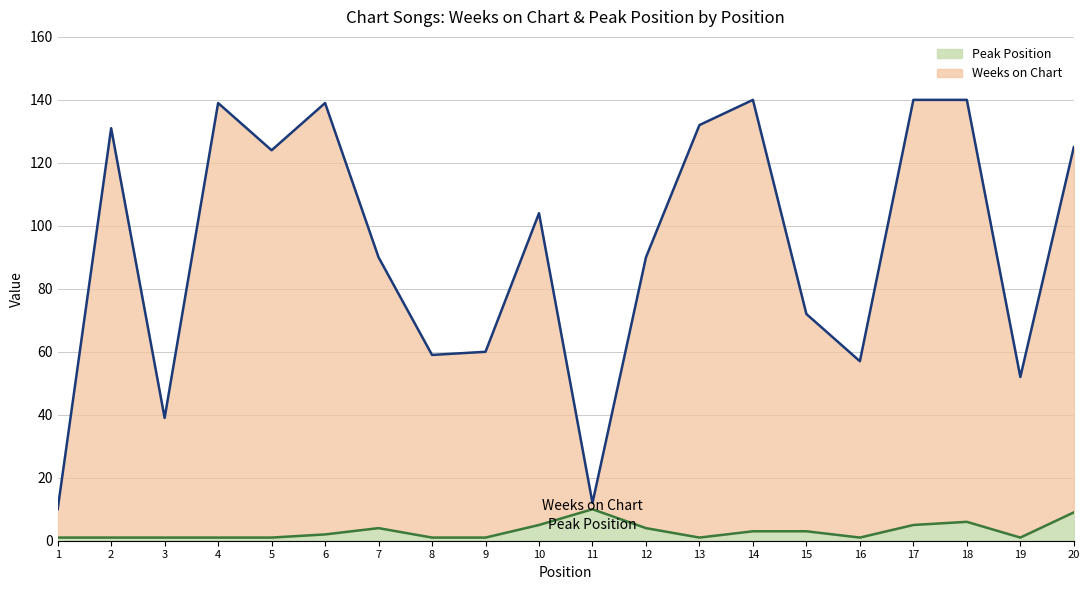

List the series in order of their peak value, lowest first.

Peak Position, Weeks on Chart